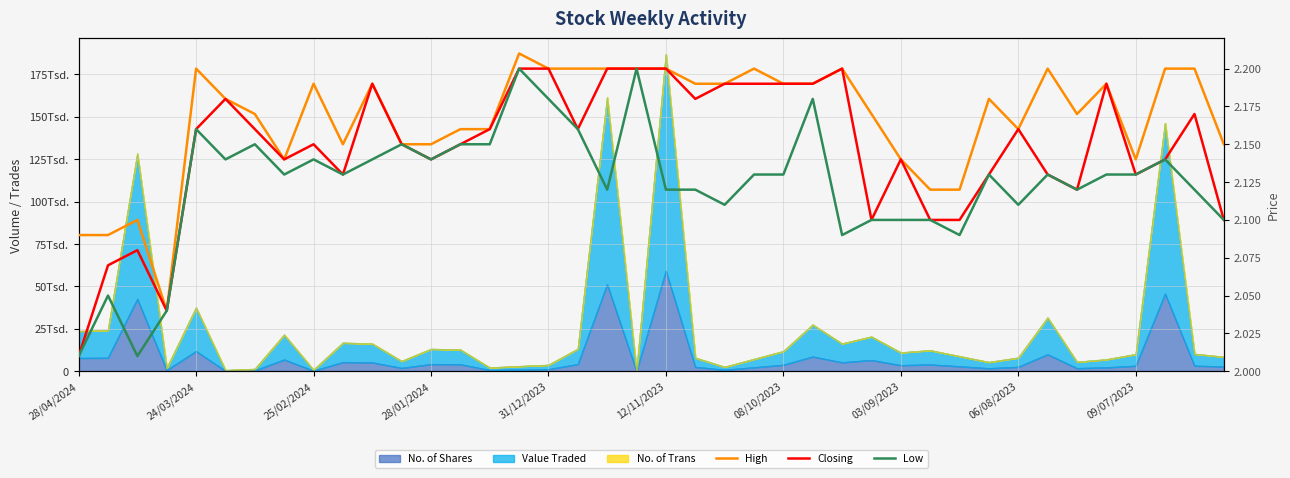

Which series has the widest spread of values?

Closing